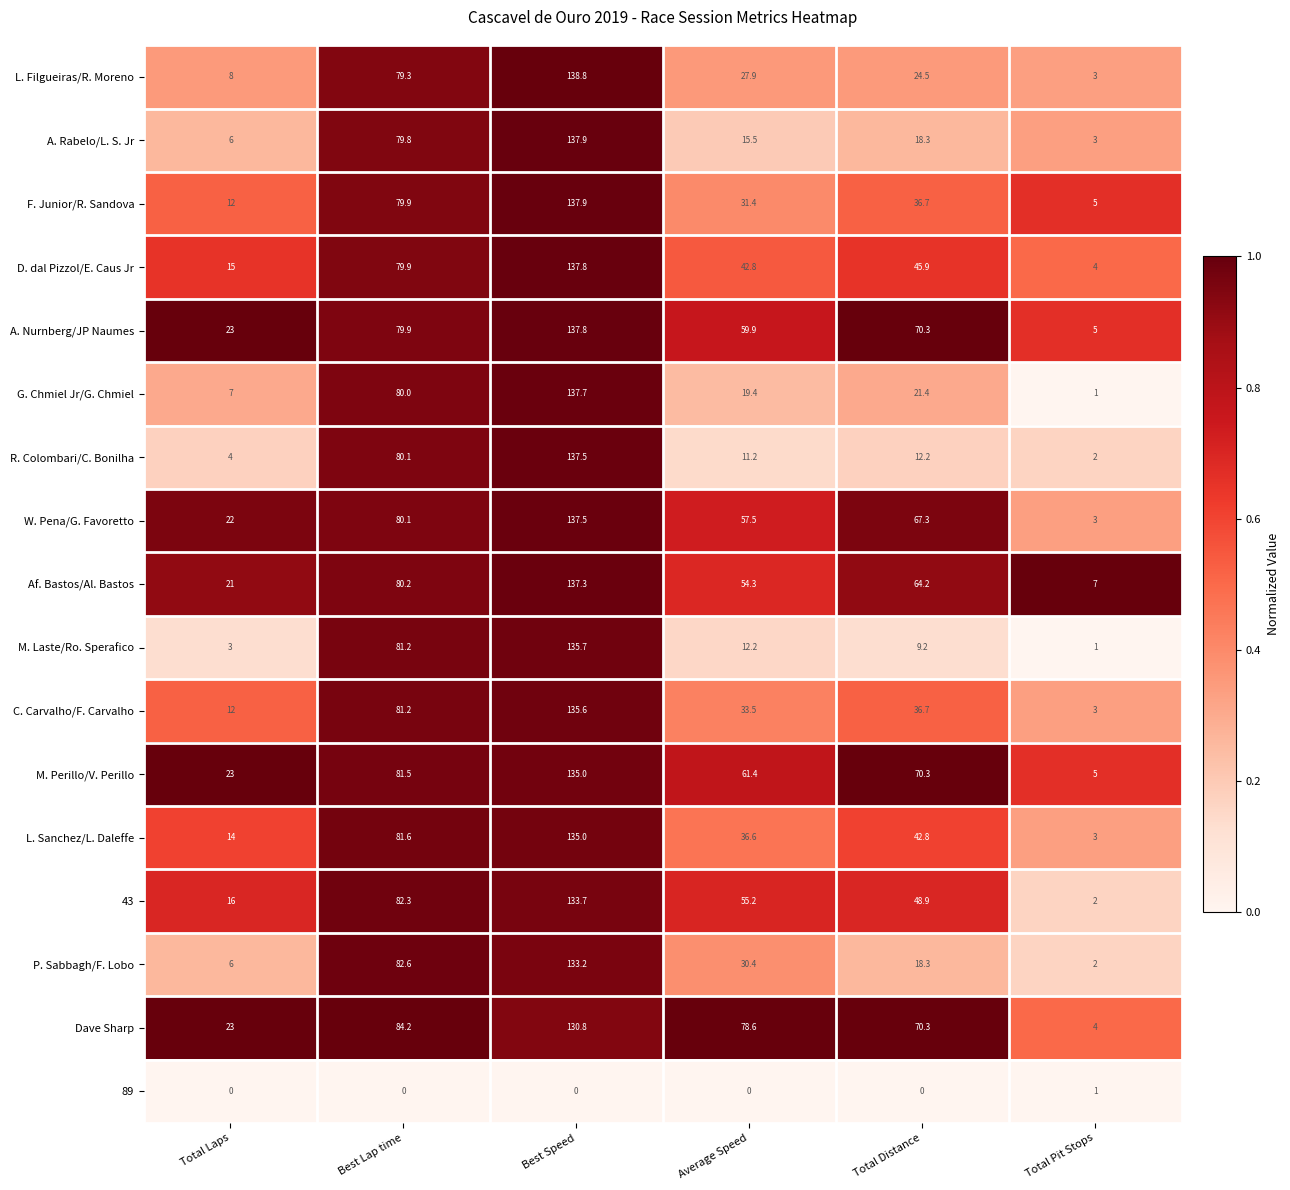

True or false: D. dal Pizzol/E. Caus Jr has a value of 15.0 at Total Laps.

True